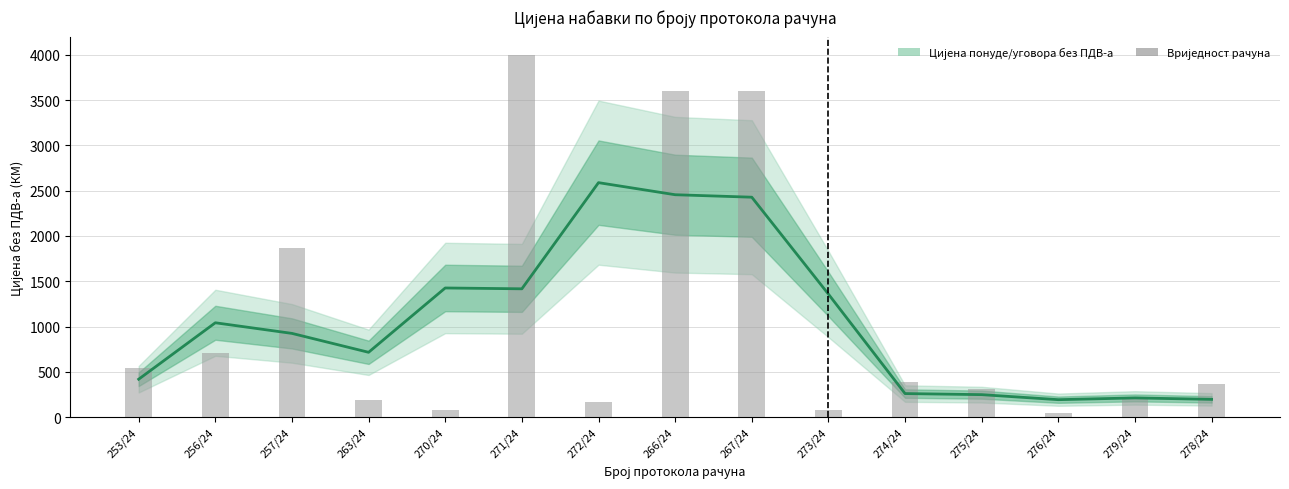

What is the spread (max minus min) of values at 278/24?

168.2